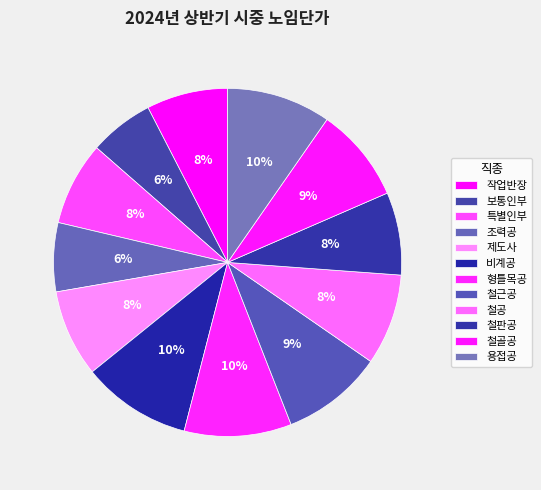

Rank the categories by value from lowest to highest.

보통인부, 조력공, 작업반장, 철판공, 특별인부, 제도사, 철공, 철골공, 철근공, 용접공, 형틀목공, 비계공